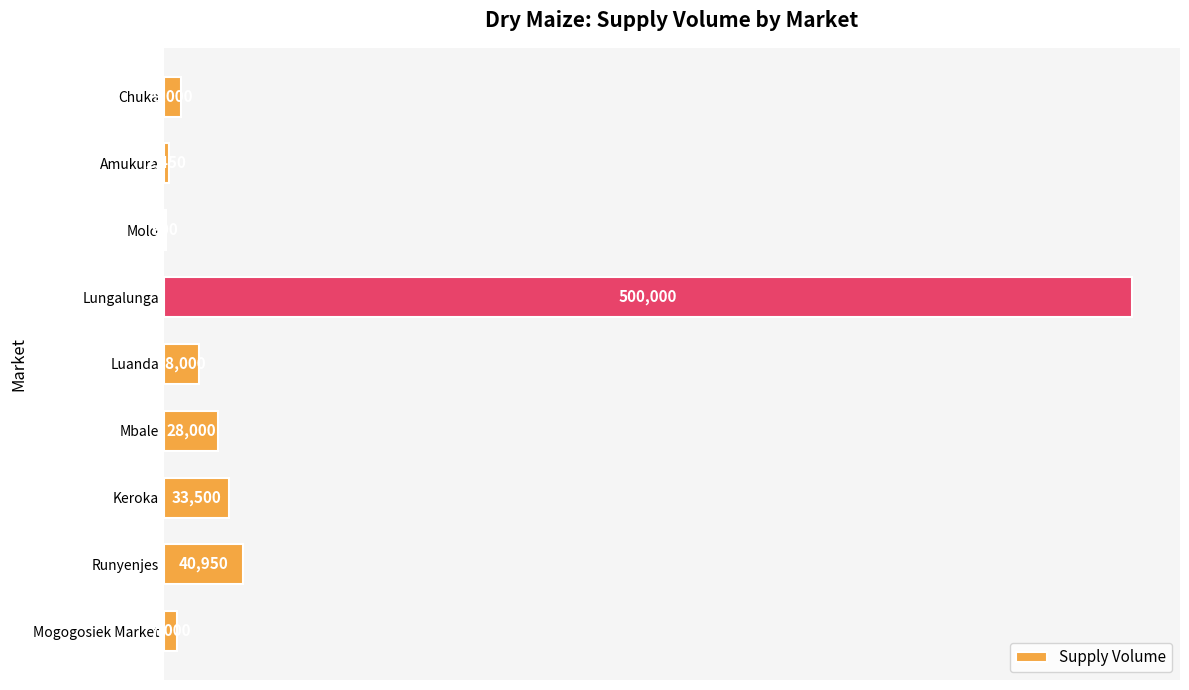

Reading top to bottom, list all the values displayed in this chart.

Chuka=9000	Amukura=2450	Molo=900	Lungalunga=500000	Luanda=18000	Mbale=28000	Keroka=33500	Runyenjes=40950	Mogogosiek Market=7000